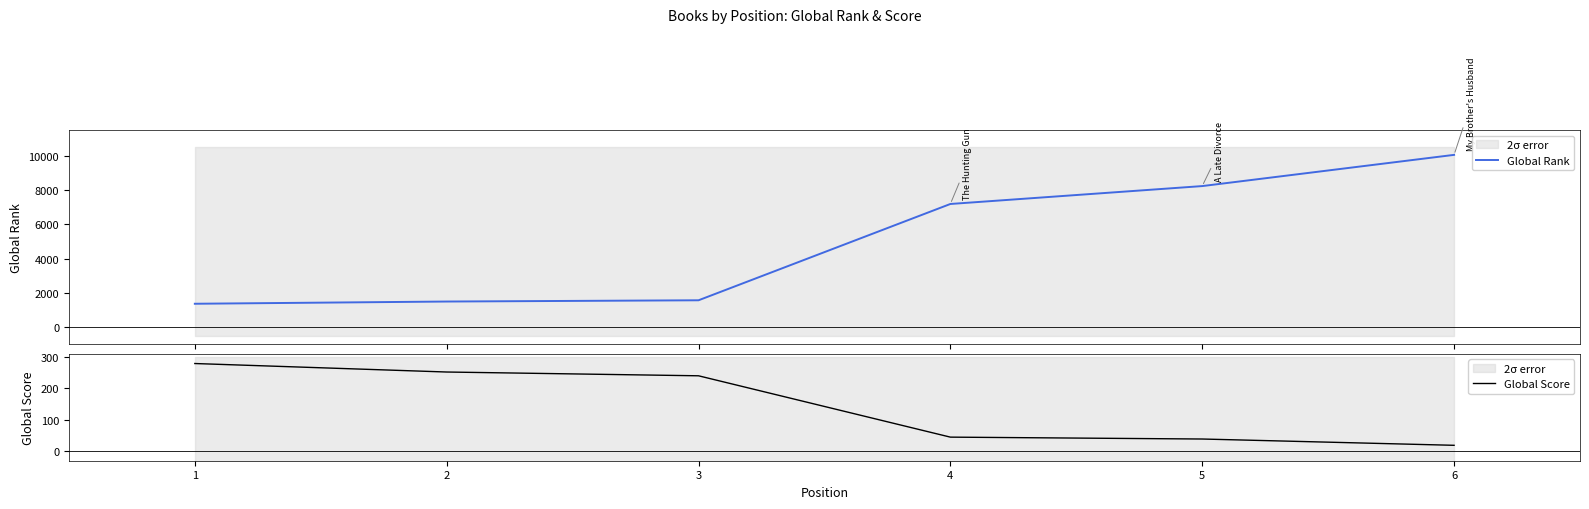

What is the minimum value for Global Rank?

1362